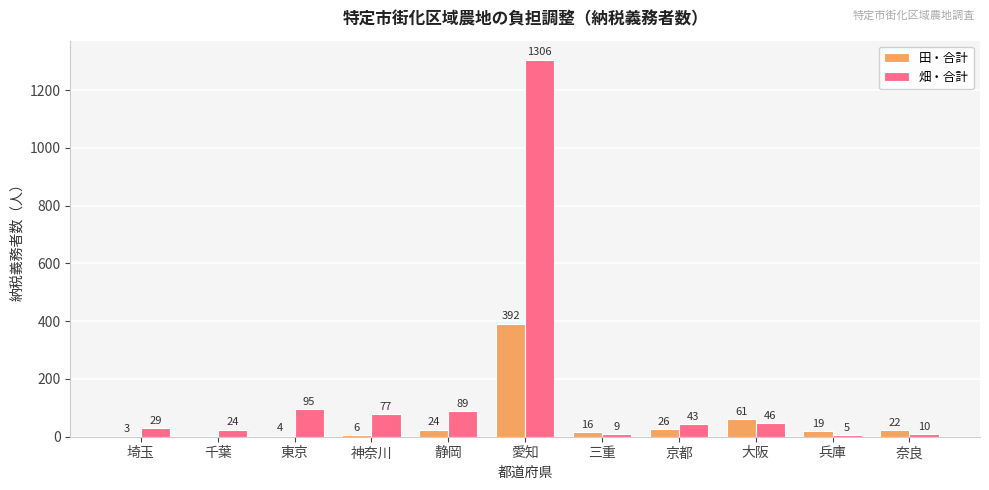

What is the sum of the 田・合計 values at 静岡 and 埼玉?

27